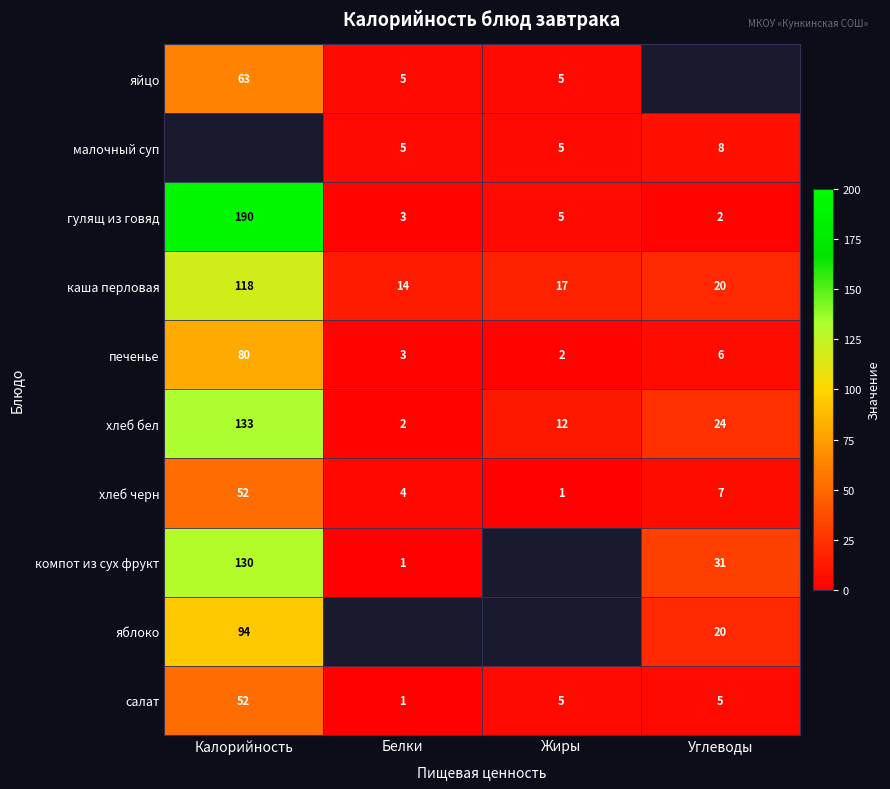

What is the difference between the хлеб черн values at Жиры and Углеводы?

6